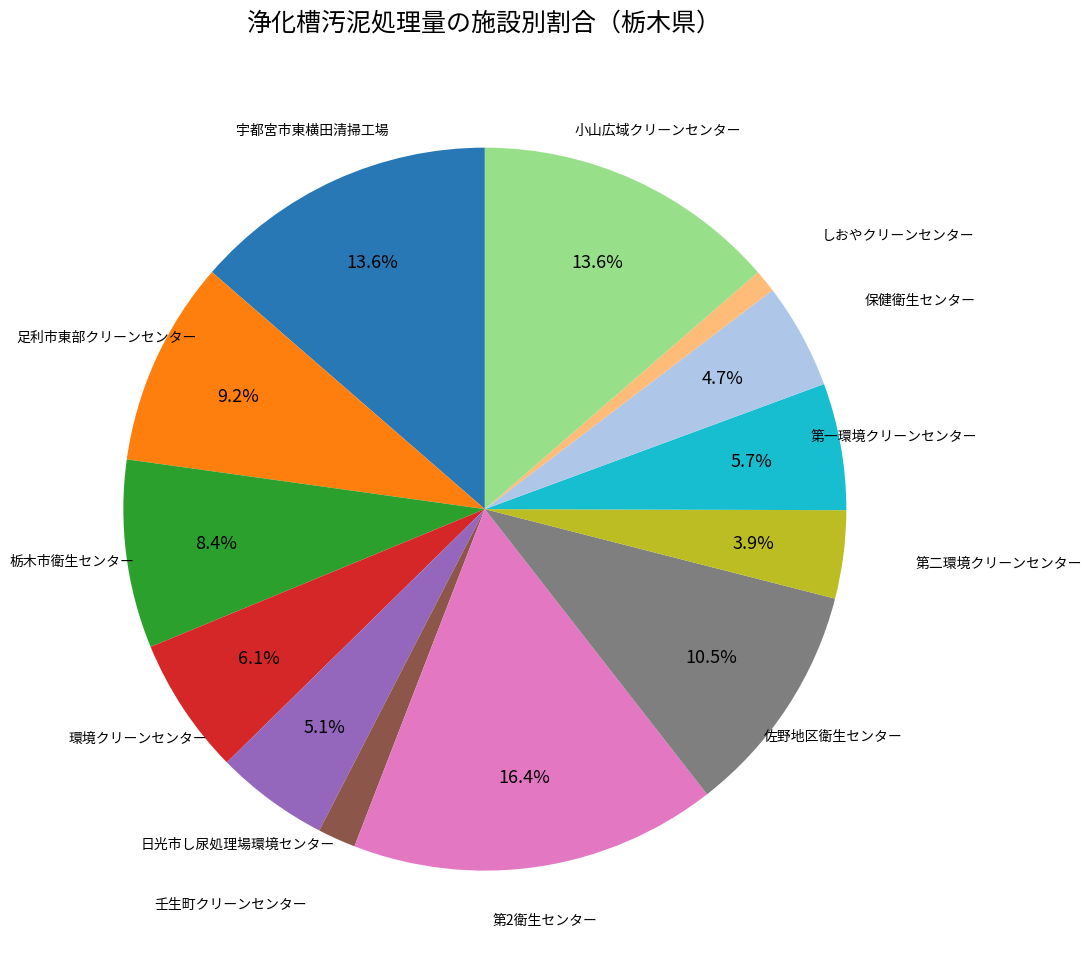

Does any single category account for the majority?

No